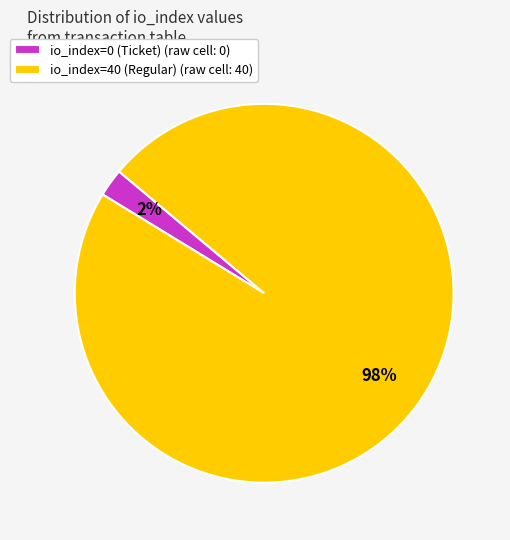

To the nearest percent, what is the combined percentage of io_index=0 (Ticket) (raw cell: 0) and io_index=40 (Regular) (raw cell: 40)?

100%